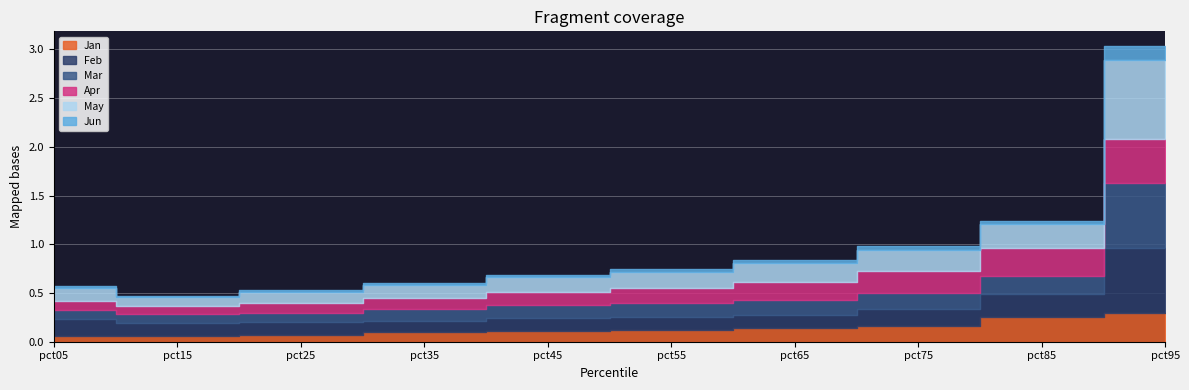

What are all the series names shown in the legend?

Jan, Feb, Mar, Apr, May, Jun